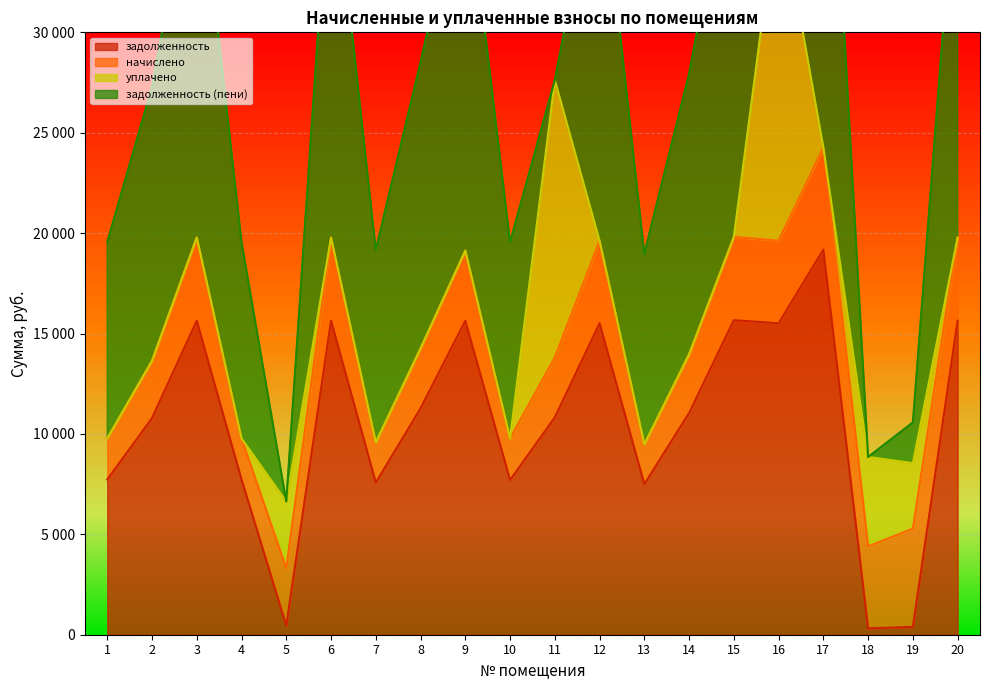

Between 14 and 7, which is larger?

14